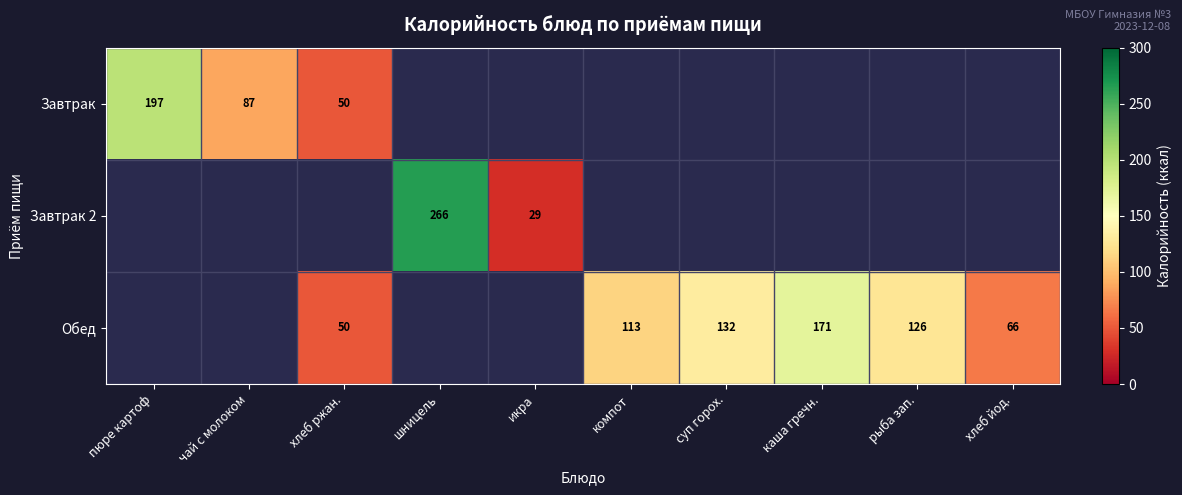

At which category does the chart reach its peak across all series?

шницель